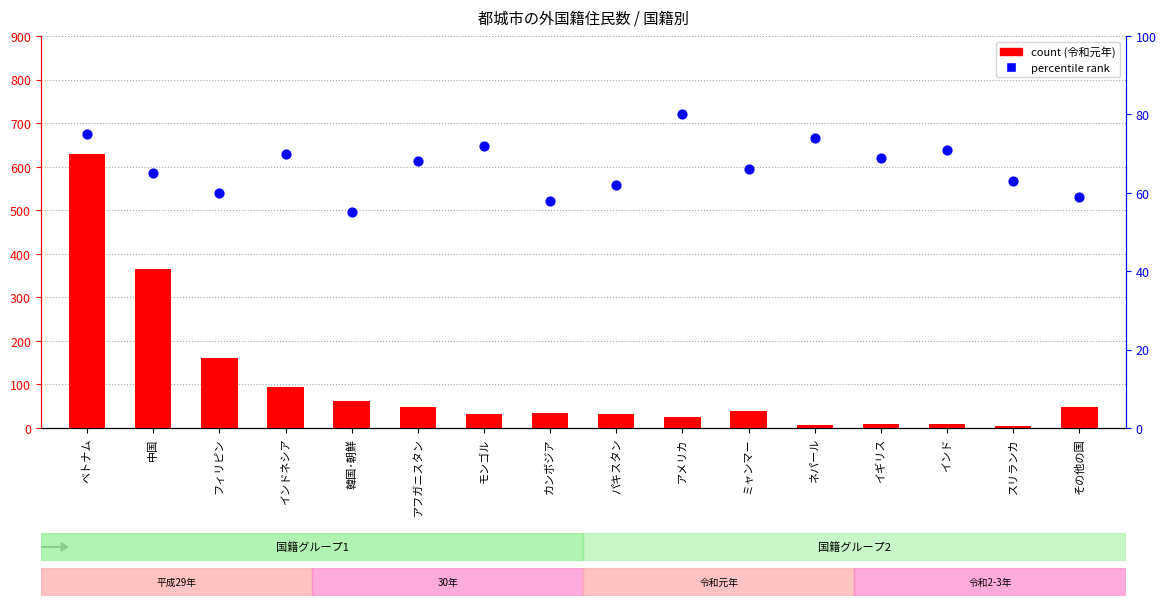

Is the value of 令和元年 at その他の国 greater than the value of percentile rank within the sample at カンボジア?

No